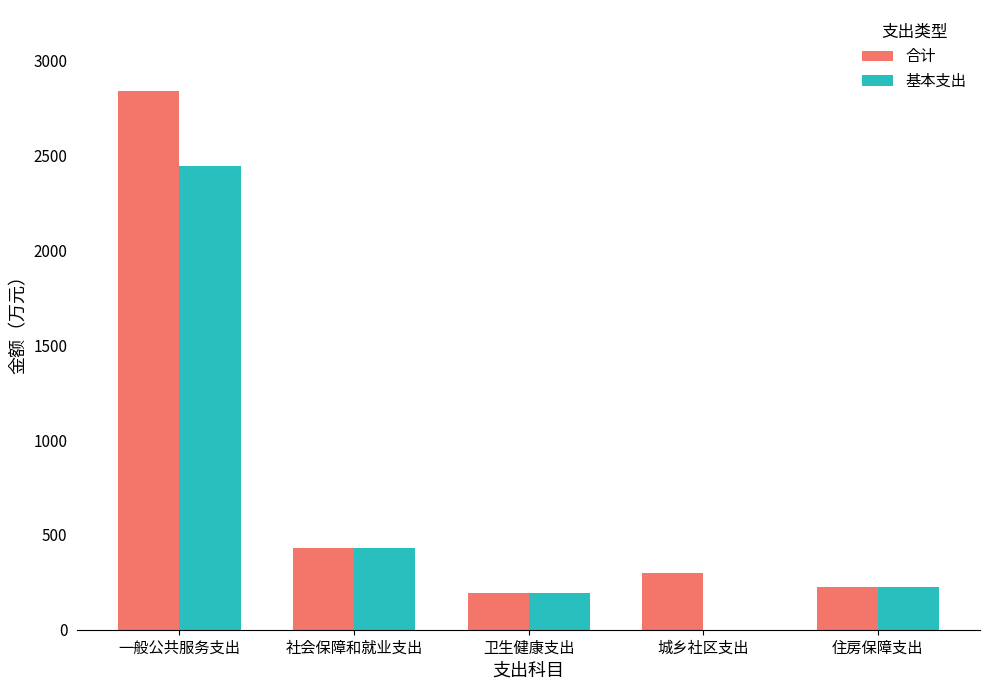

Read the 基本支出 value at 一般公共服务支出.

2446.0